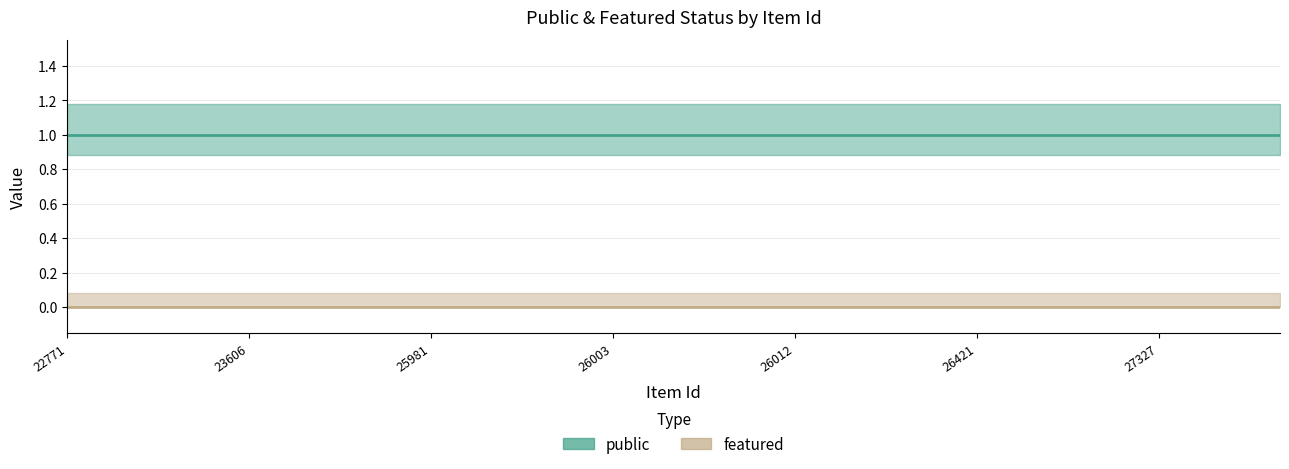

Reading right to left, list all the values displayed in this chart.

public: 31150=1	28156=1	27327=1	27185=1	27092=1	26421=1	26014=1	26013=1	26012=1	26009=1	26006=1	26003=1	25983=1	25982=1	25981=1	25977=1	23617=1	23606=1	23604=1	23603=1	22771=1
featured: 31150=0	28156=0	27327=0	27185=0	27092=0	26421=0	26014=0	26013=0	26012=0	26009=0	26006=0	26003=0	25983=0	25982=0	25981=0	25977=0	23617=0	23606=0	23604=0	23603=0	22771=0